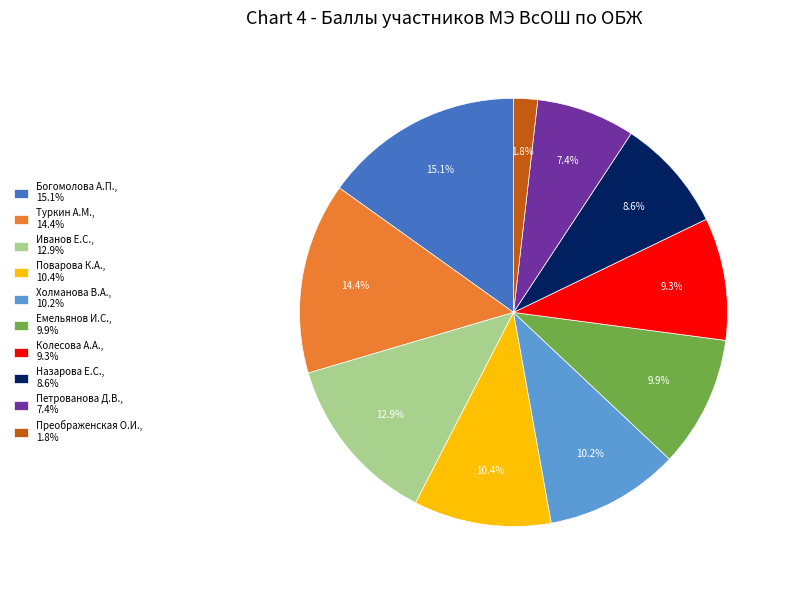

To the nearest percent, what is the difference between the Туркин А.М. and Петрованова Д.В. slice percentages?

7%